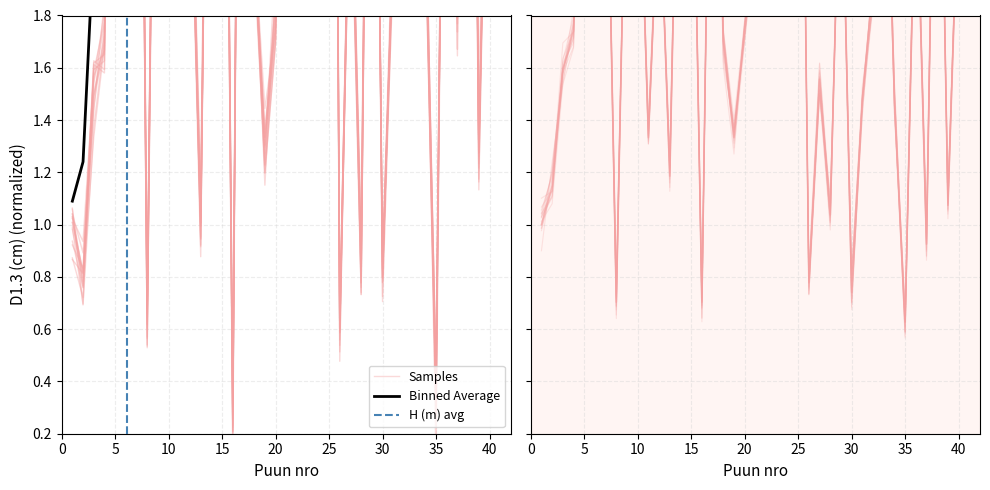

Is this an area chart (filled region under the line)?

No